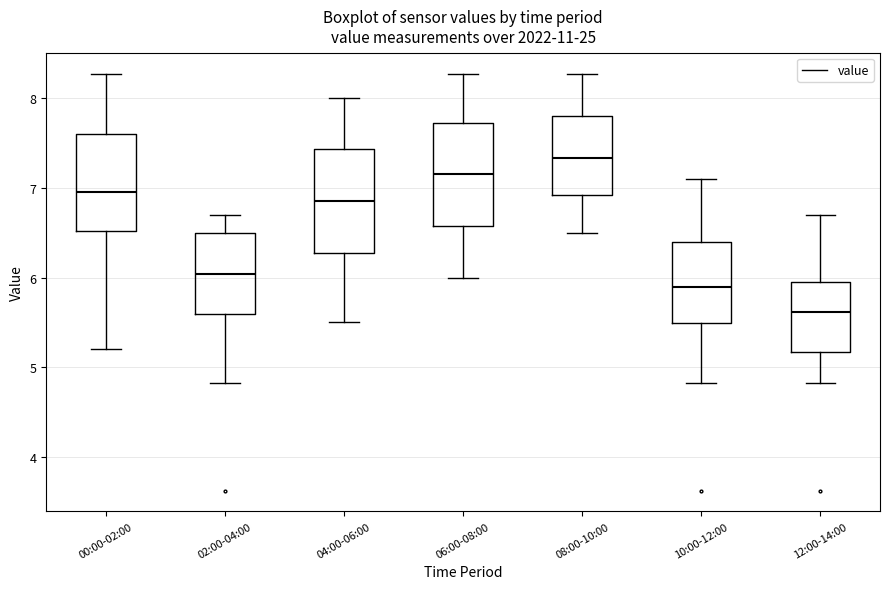

Where is the lower edge of the box for 08:00-10:00 on the y-axis? The values are not printed on the chart, so give them approximately, as read against the axis.

6.9